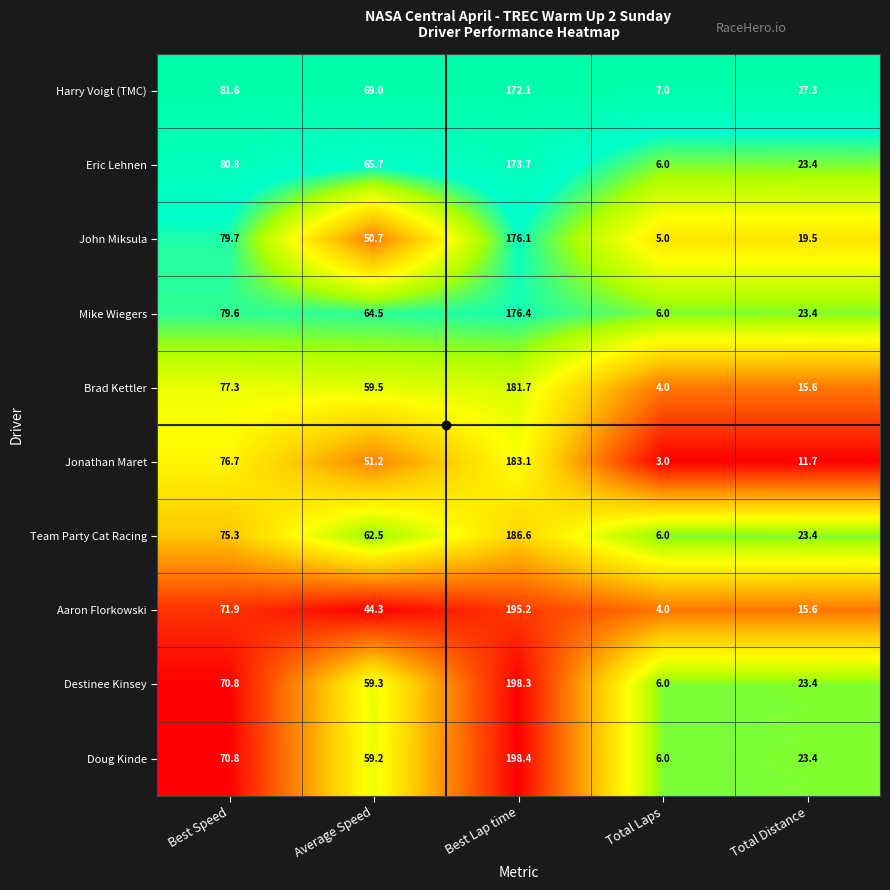

Which label corresponds to the smallest value in the chart?

Total Laps